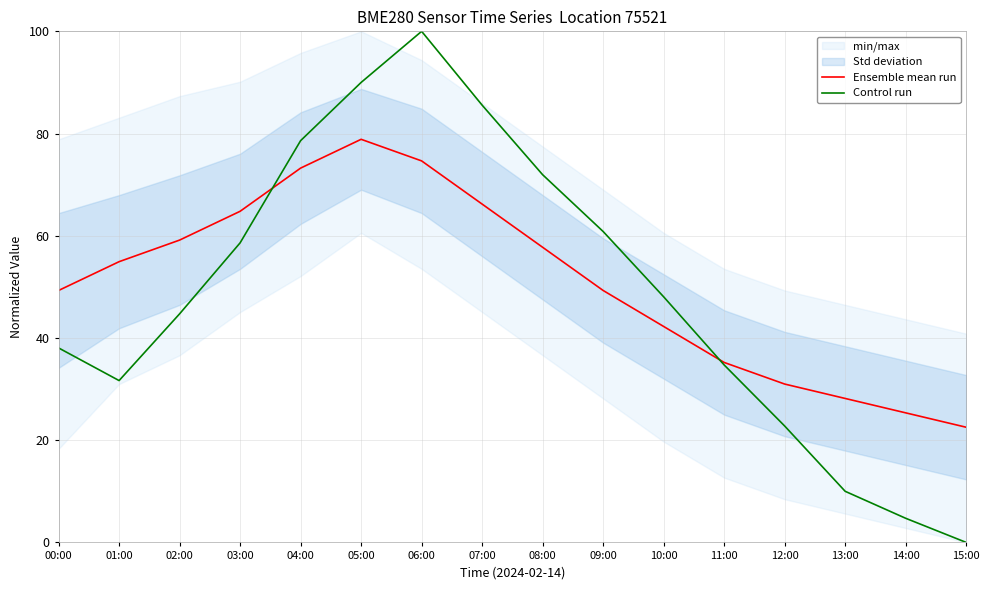

Which series changed the most between 05:00 and 15:00?

Control run